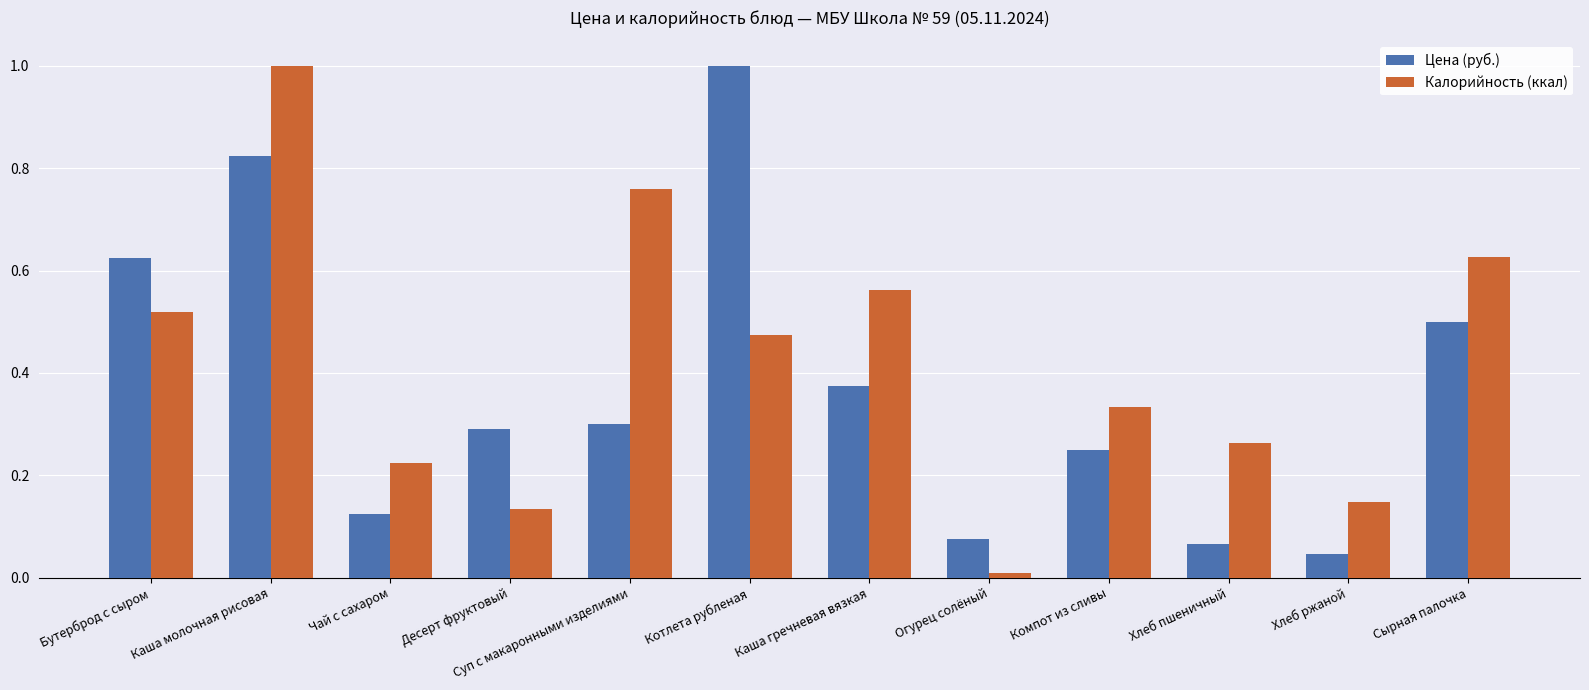

Rank the categories by Цена (руб.) value from lowest to highest.

Хлеб ржаной, Хлеб пшеничный, Огурец солёный, Чай с сахаром, Компот из сливы, Десерт фруктовый, Суп с макаронными изделиями, Каша гречневая вязкая, Сырная палочка, Бутерброд с сыром, Каша молочная рисовая, Котлета рубленая